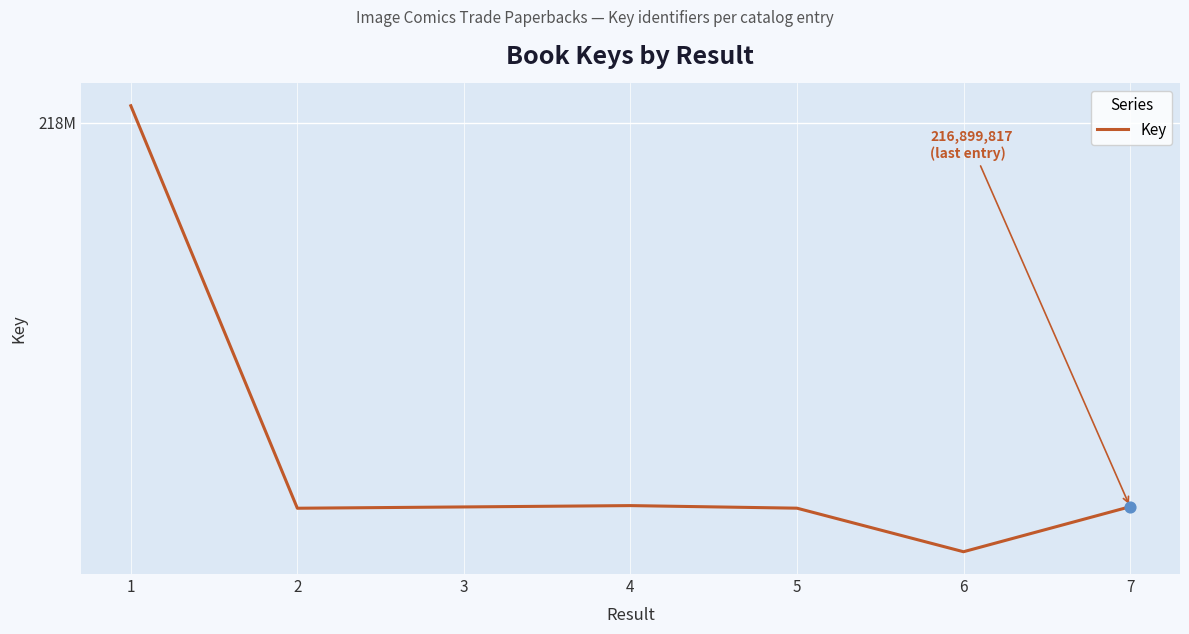

Approximately how many times larger is the value at 1 compared to 5?

1.0